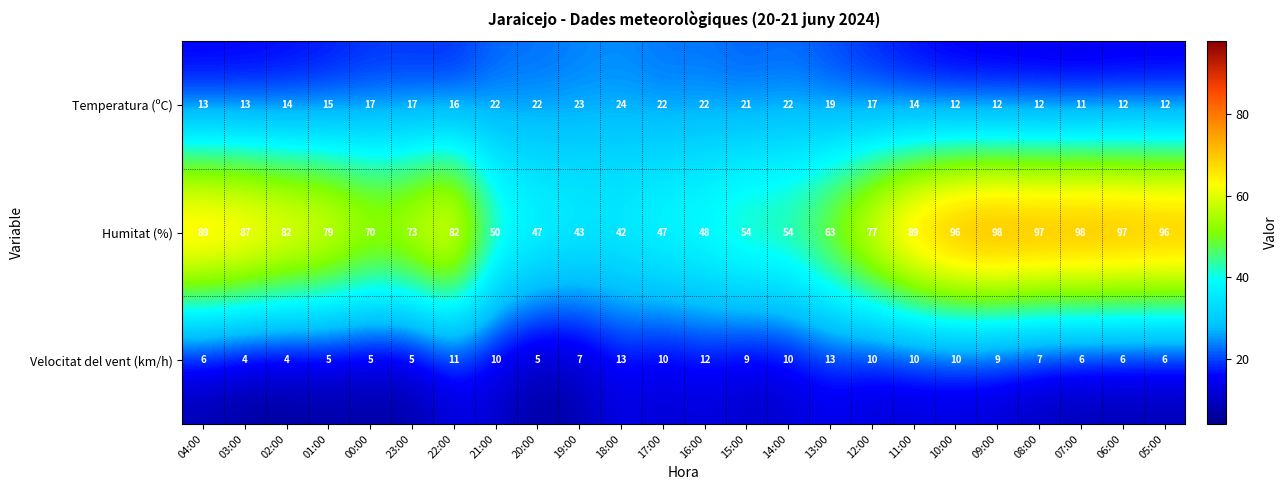

What is the approximate value of Velocitat del vent (km/h) at 21:00?

10